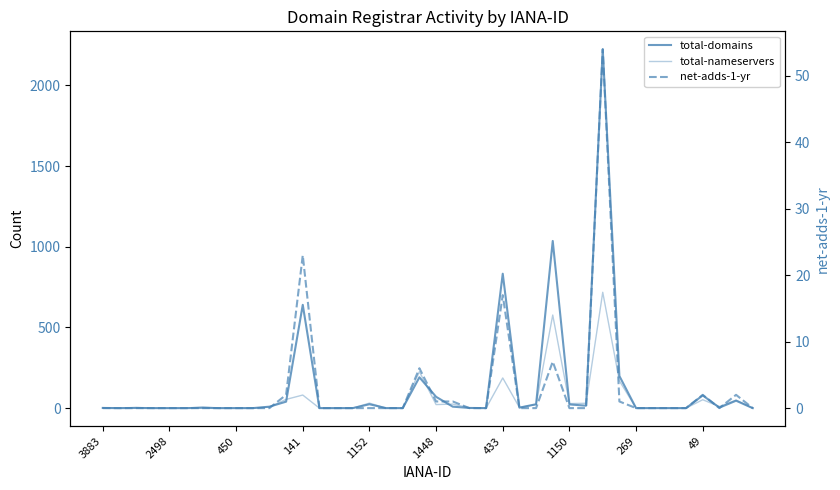

The value of net-adds-1-yr at 1150 is 0. True or false?

True